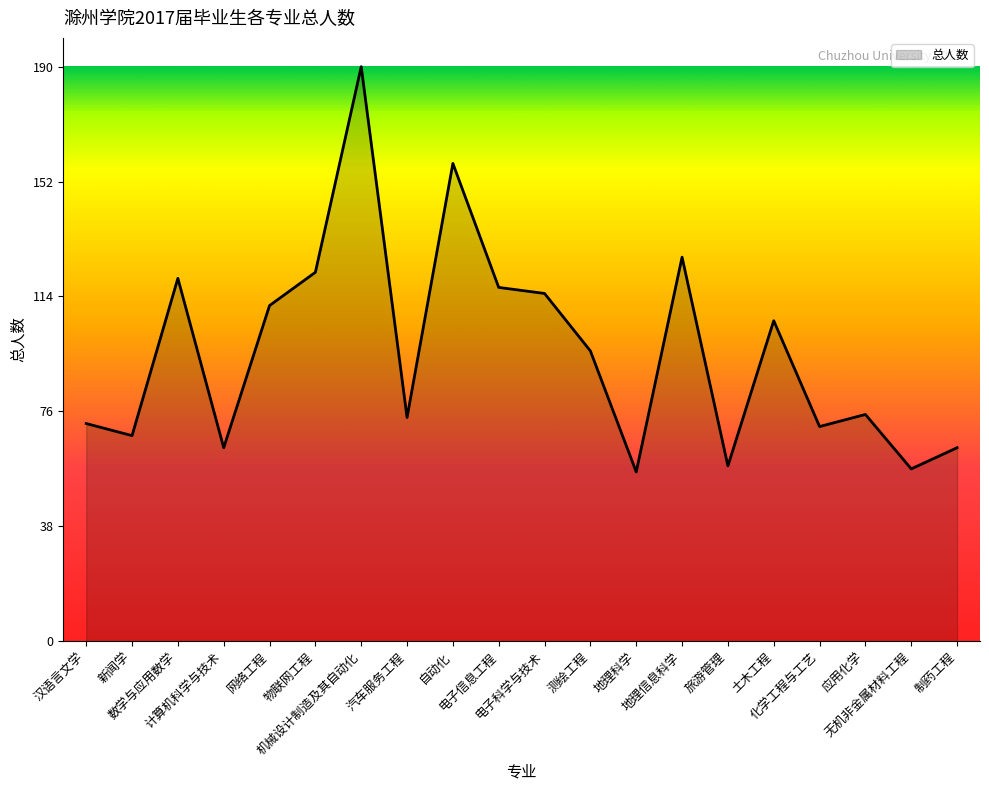

What is the difference between the maximum and minimum values?

134